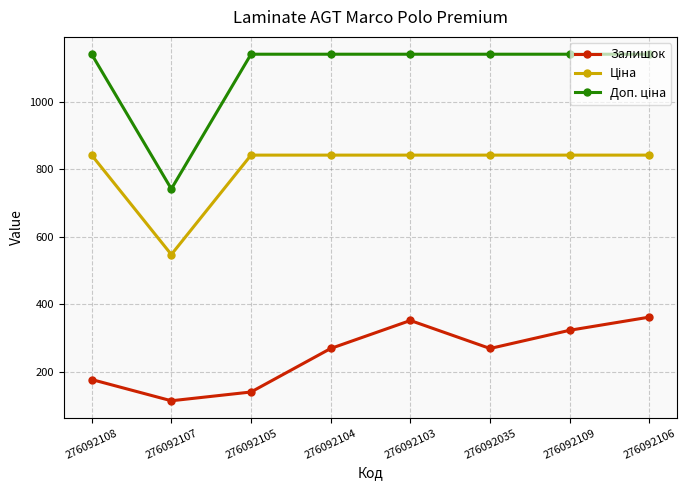

Between 276092105 and 276092109, which series saw the biggest shift?

Залишок